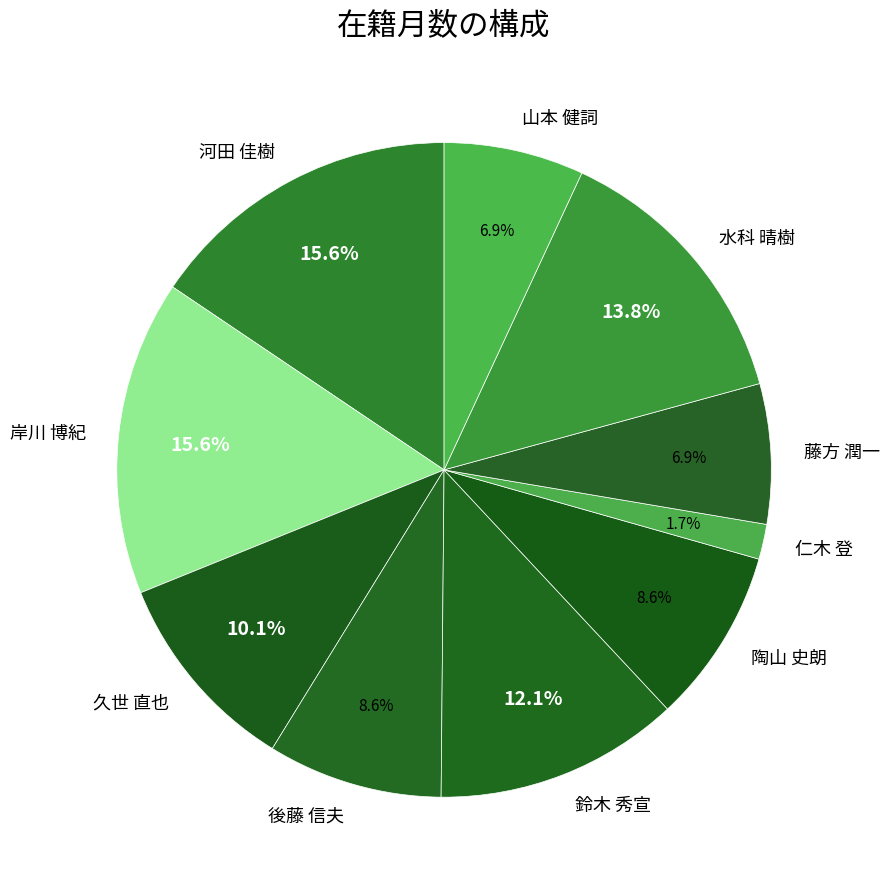

What portion of the pie excludes 河田 佳樹?

84.4%